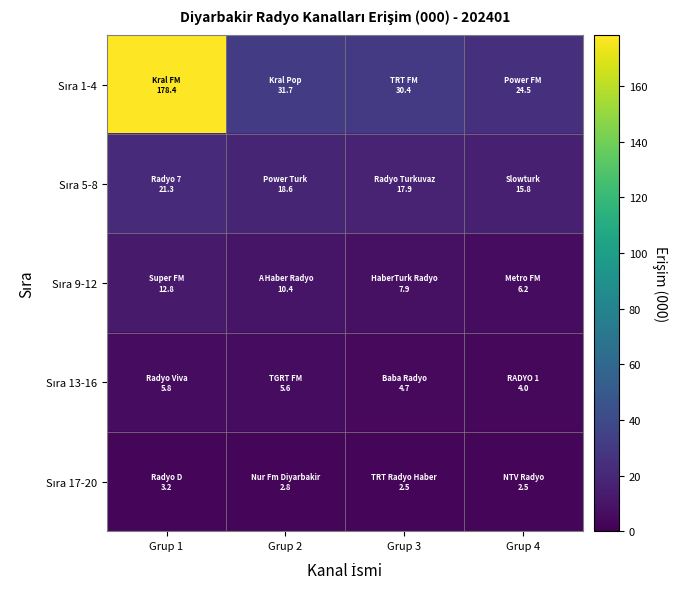

Which has a higher value, Grup 4 or Grup 3?

Grup 3